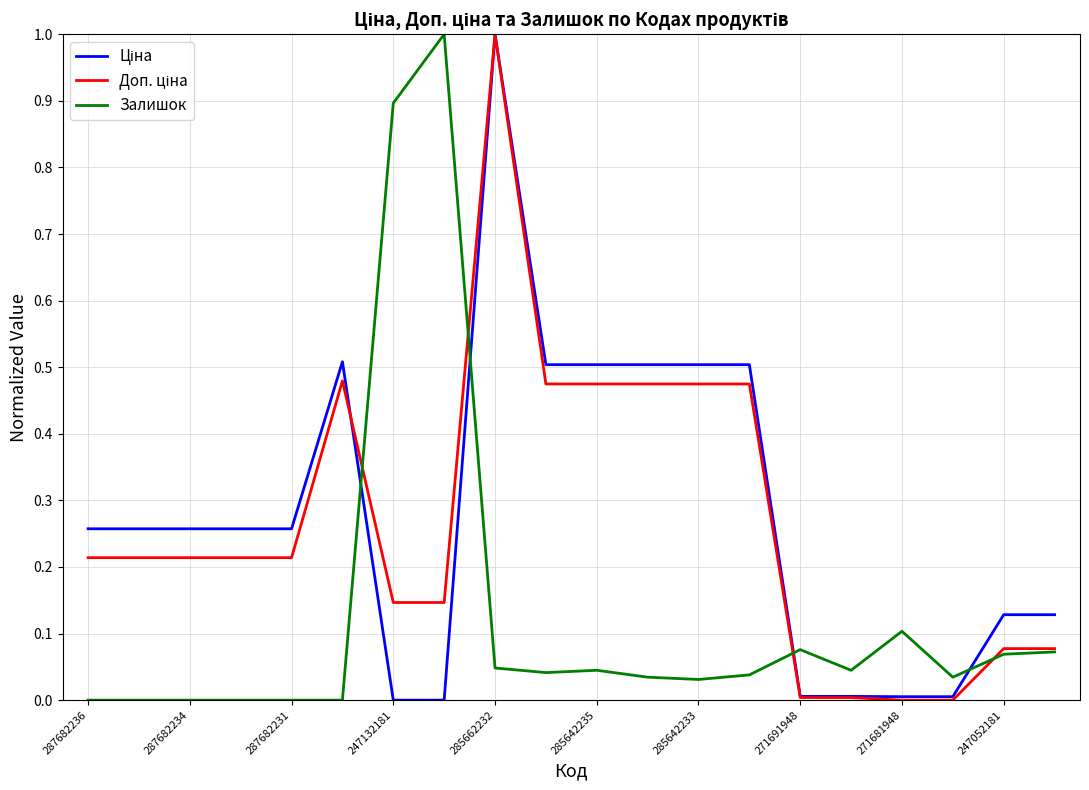

How many lines are shown in the chart?

3